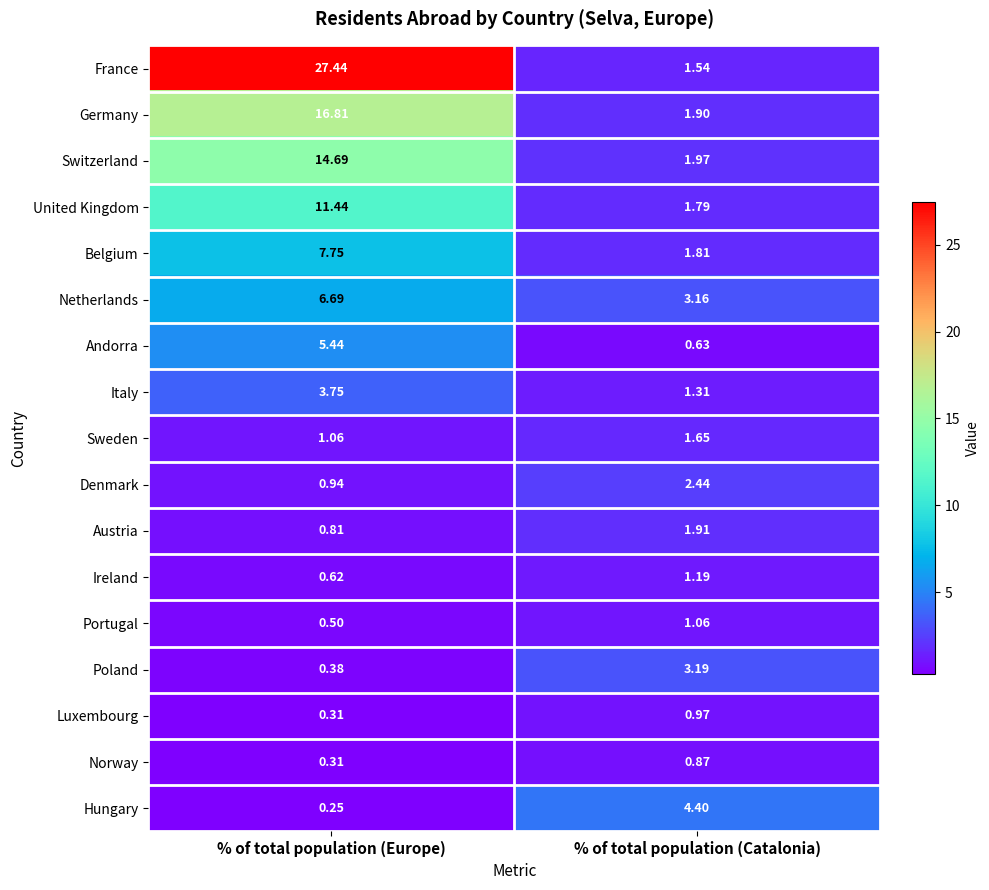

At which category is the sum across all series the highest?

% of total population (Europe)